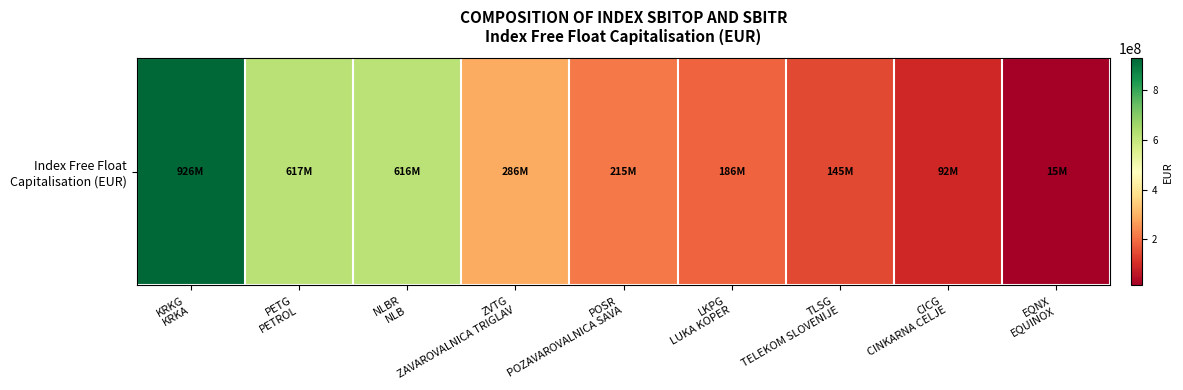

Which category has the lowest value across all series?

EQNX
EQUINOX